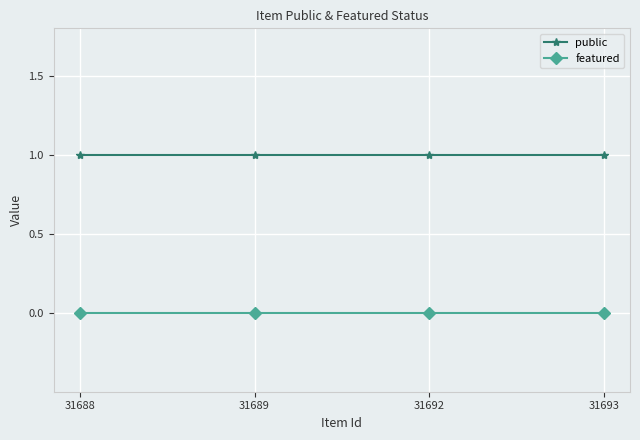

Rank the series by their average value, from lowest to highest.

featured, public